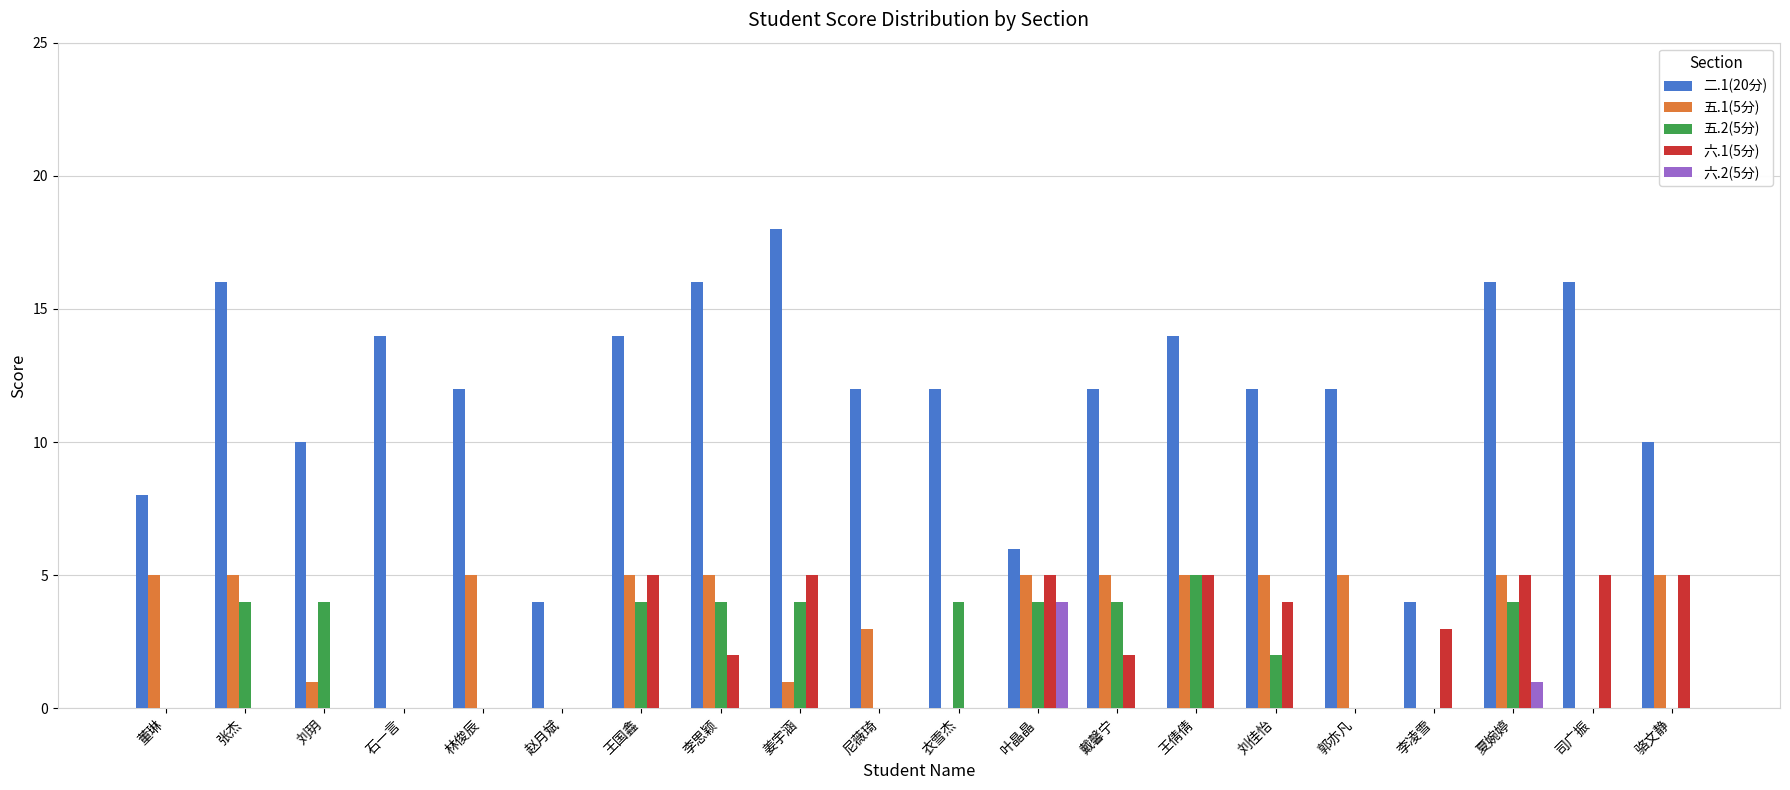

What is the sum of the 五.2(5分) values at 叶晶晶 and 石一言?

4